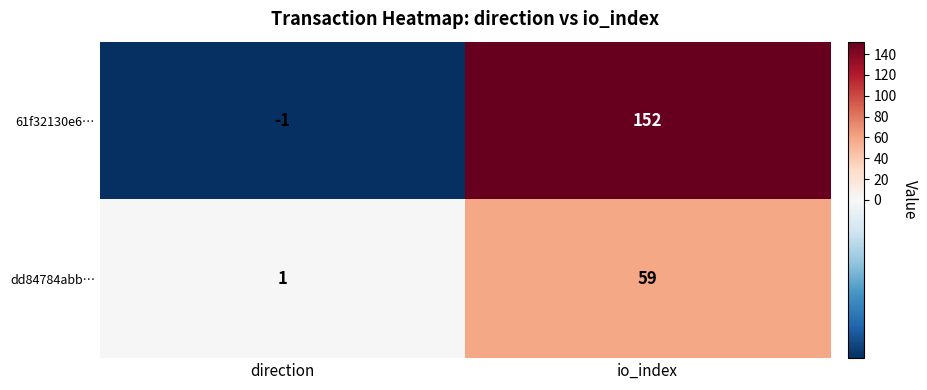

What is the difference between the 61f32130e6… values at io_index and direction?

153